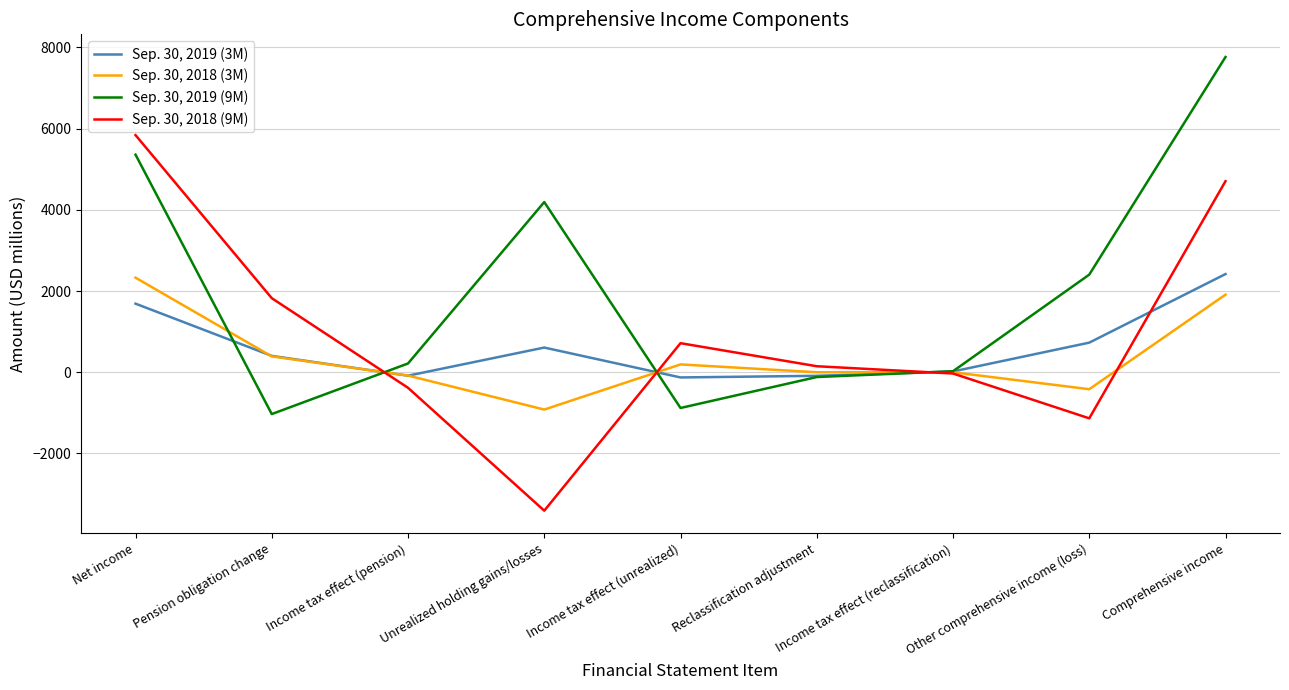

At which category is the sum across all series the highest?

Comprehensive income